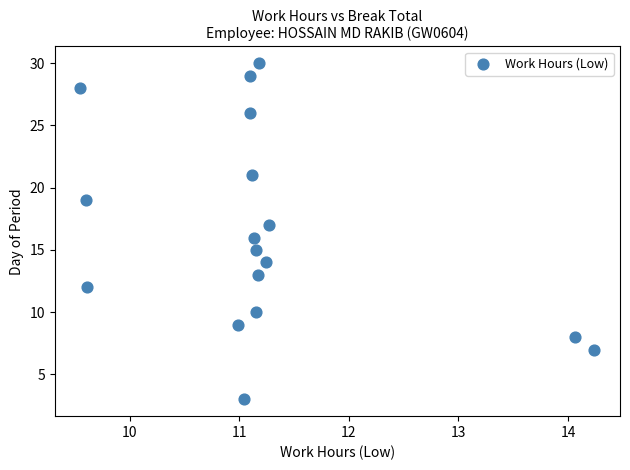

What is the range of Y values (max minus min)?

27